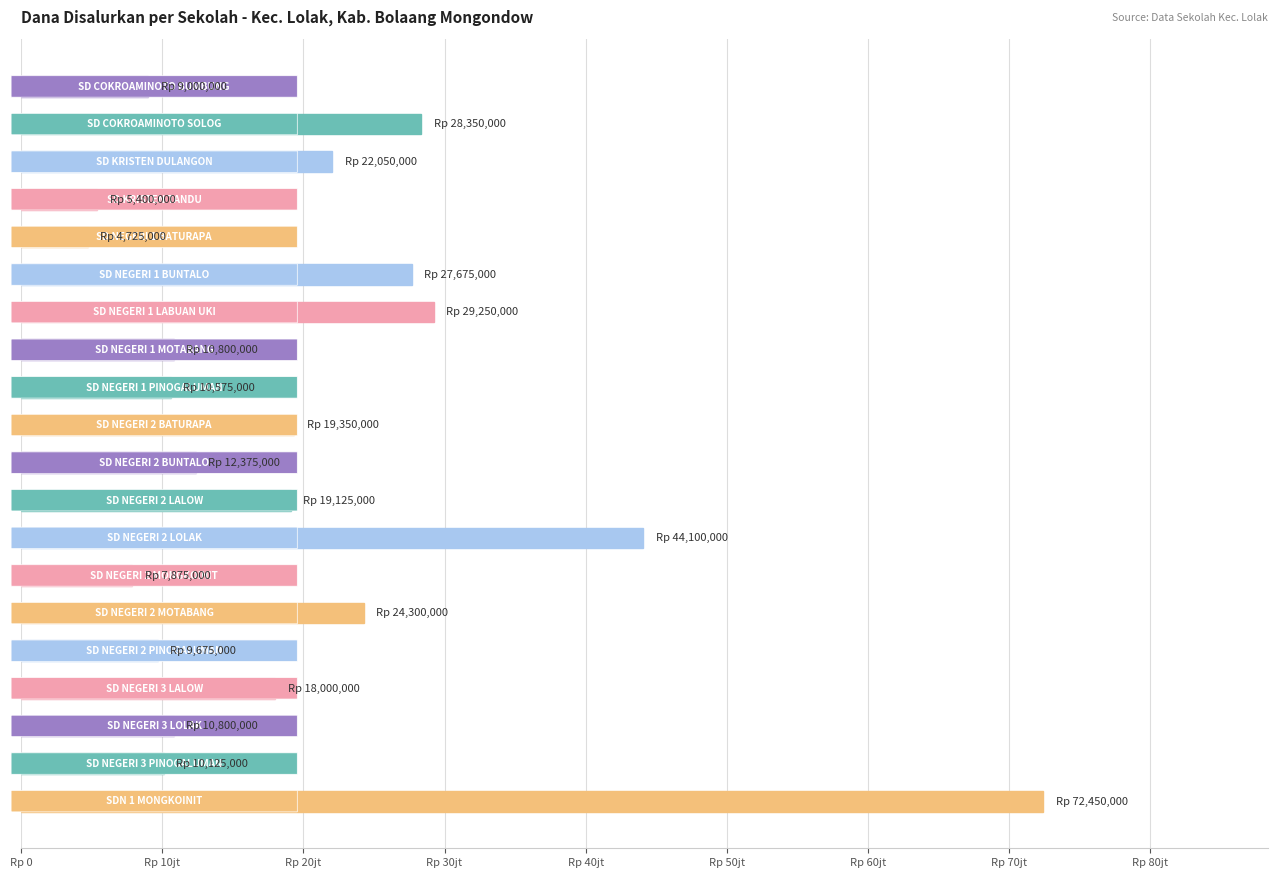

Does the chart contain any negative values?

No